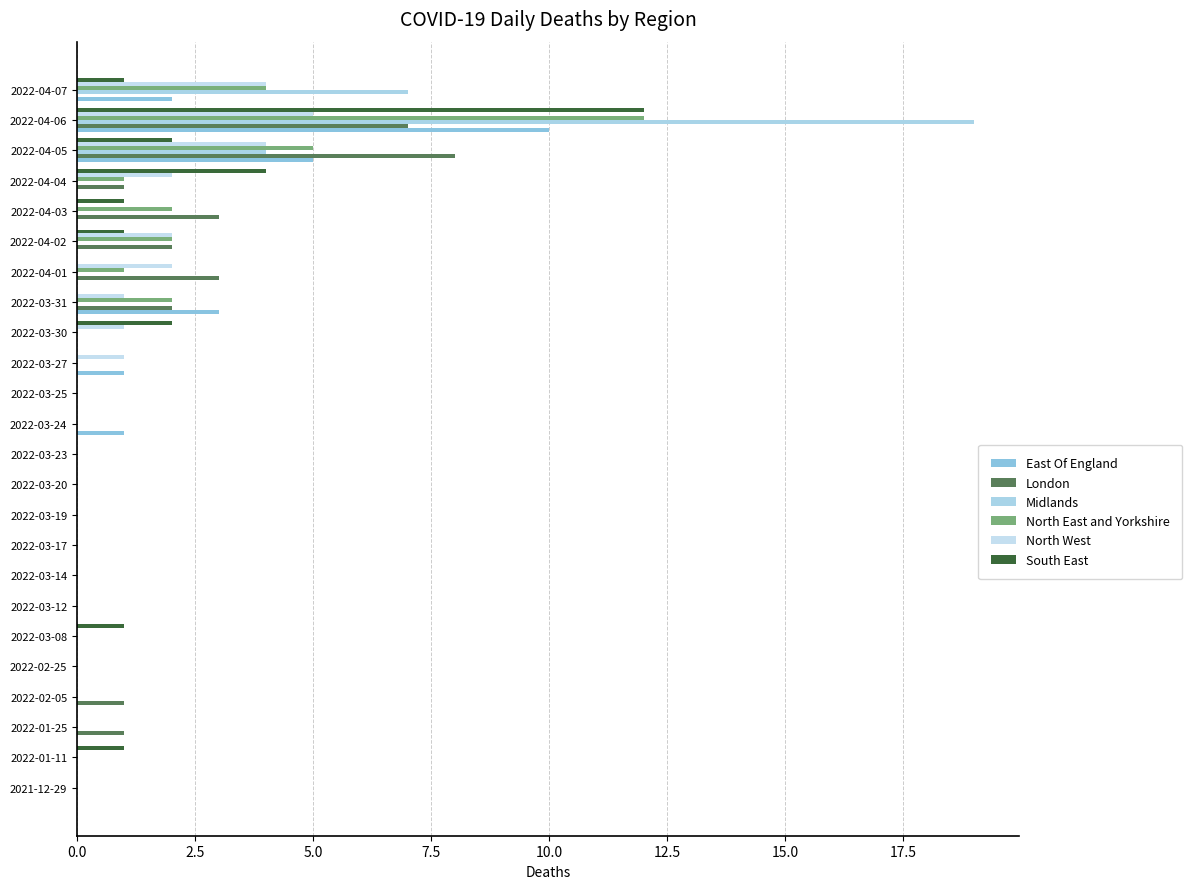

How many North West values are between 0 and 2?

21